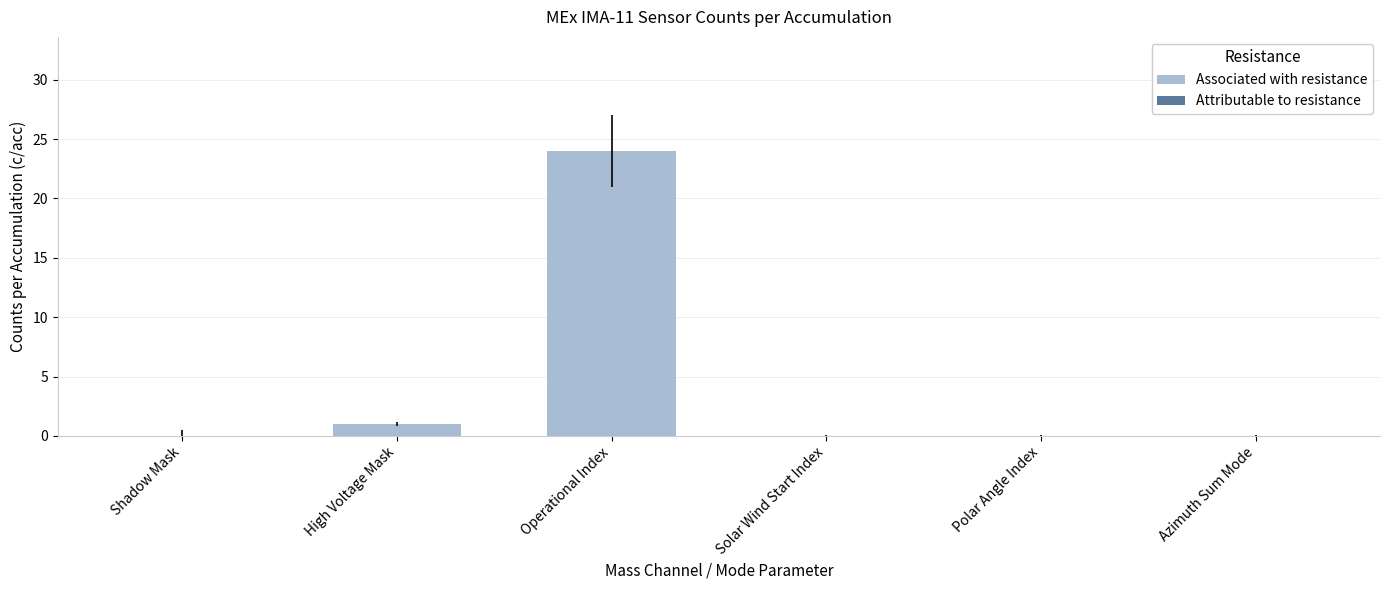

Which category has the highest value across all series?

Operational Index